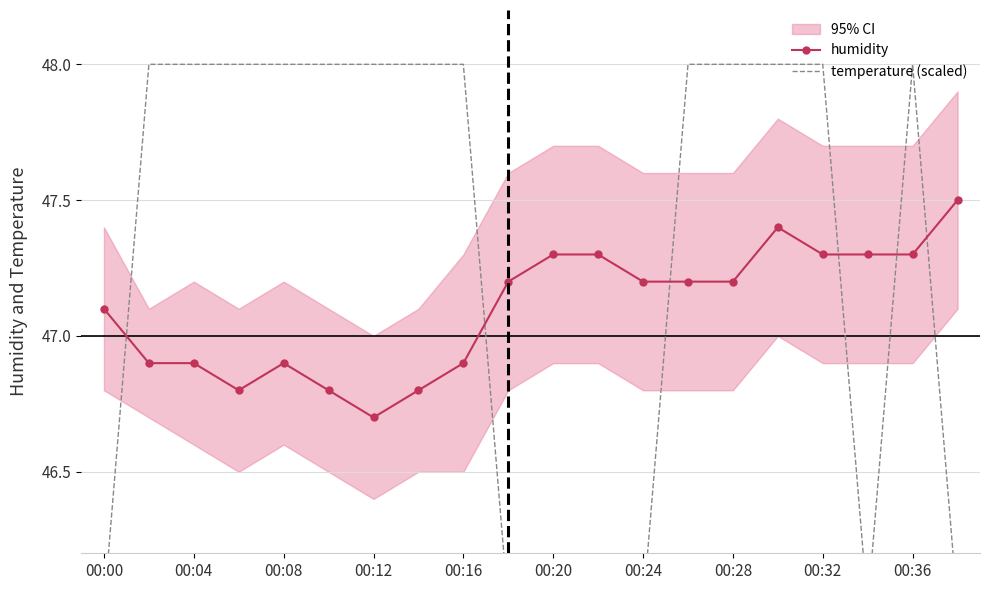

Count the humidity values in the range 46 to 47.

8